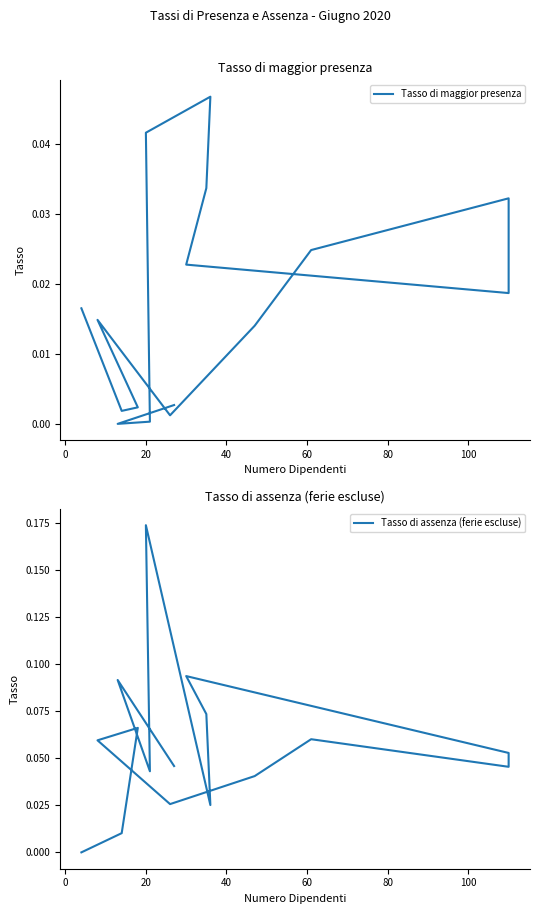

How many lines are shown in the chart?

2